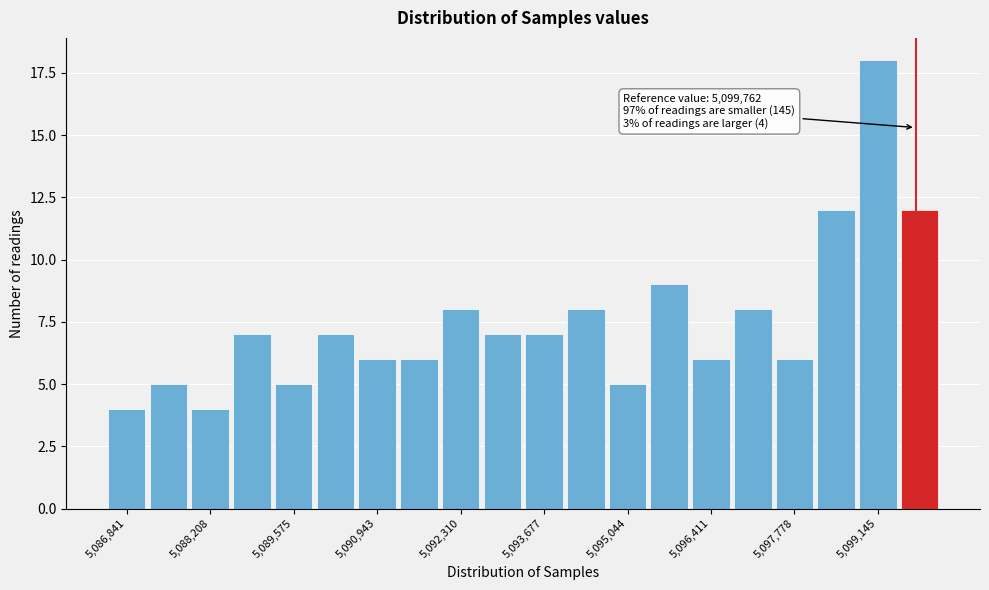

Around what value on the x-axis is the tallest bar? Give the approximate position of its centre, as read against the axis.

5099200